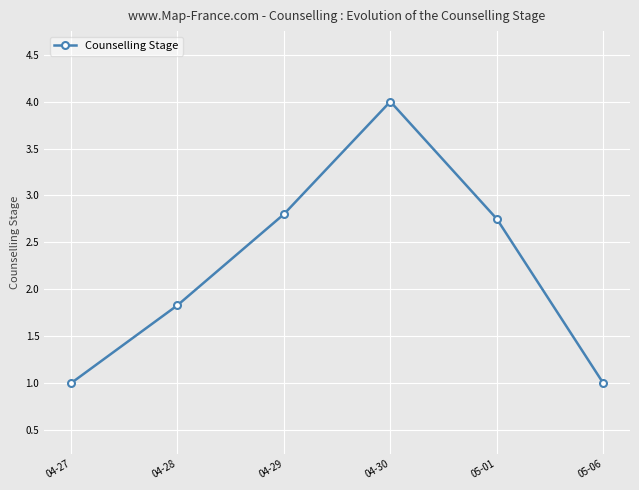

What position from the right is 04-30?

3